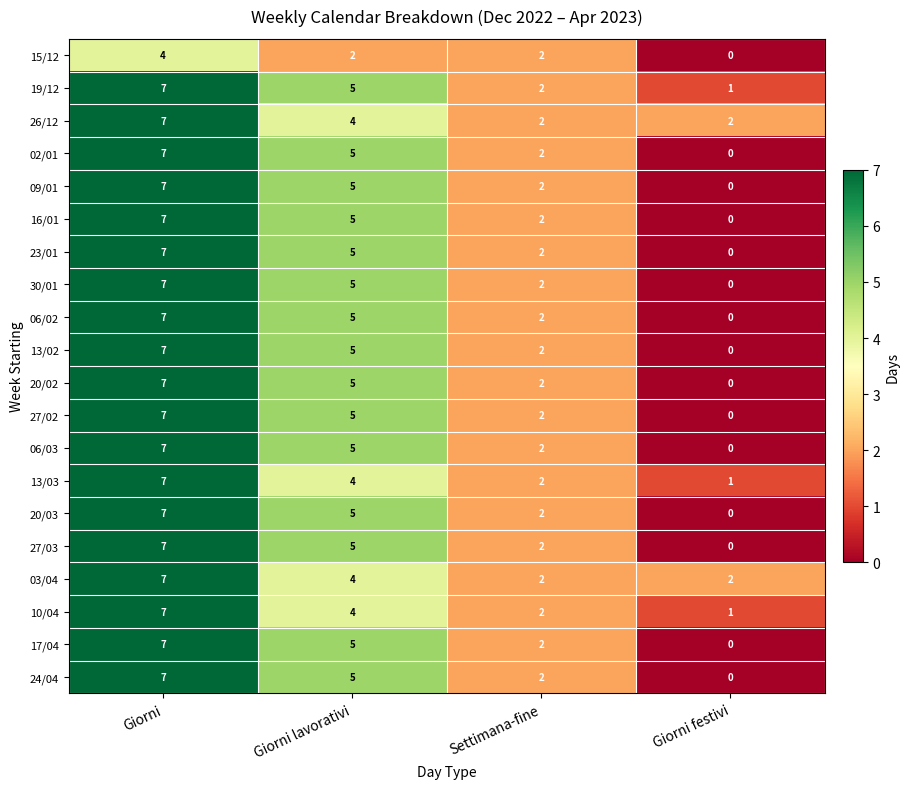

Is the value of 13/02 at Settimana-fine greater than the value of 20/02 at Giorni festivi?

Yes